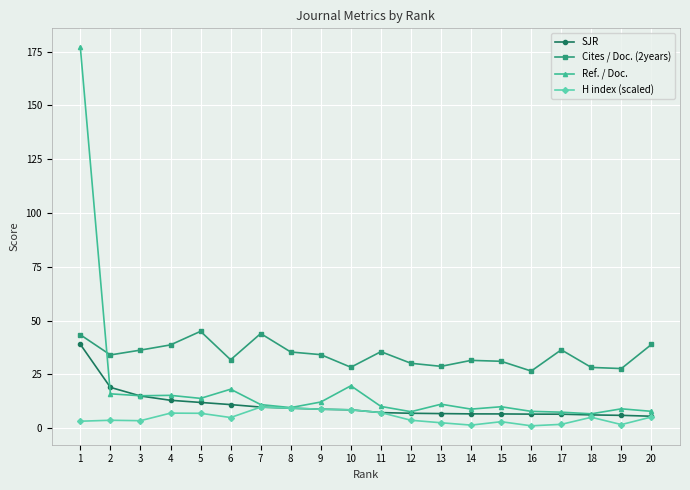

List the series in order of their peak value, lowest first.

H index (scaled), SJR, Cites / Doc. (2years), Ref. / Doc.